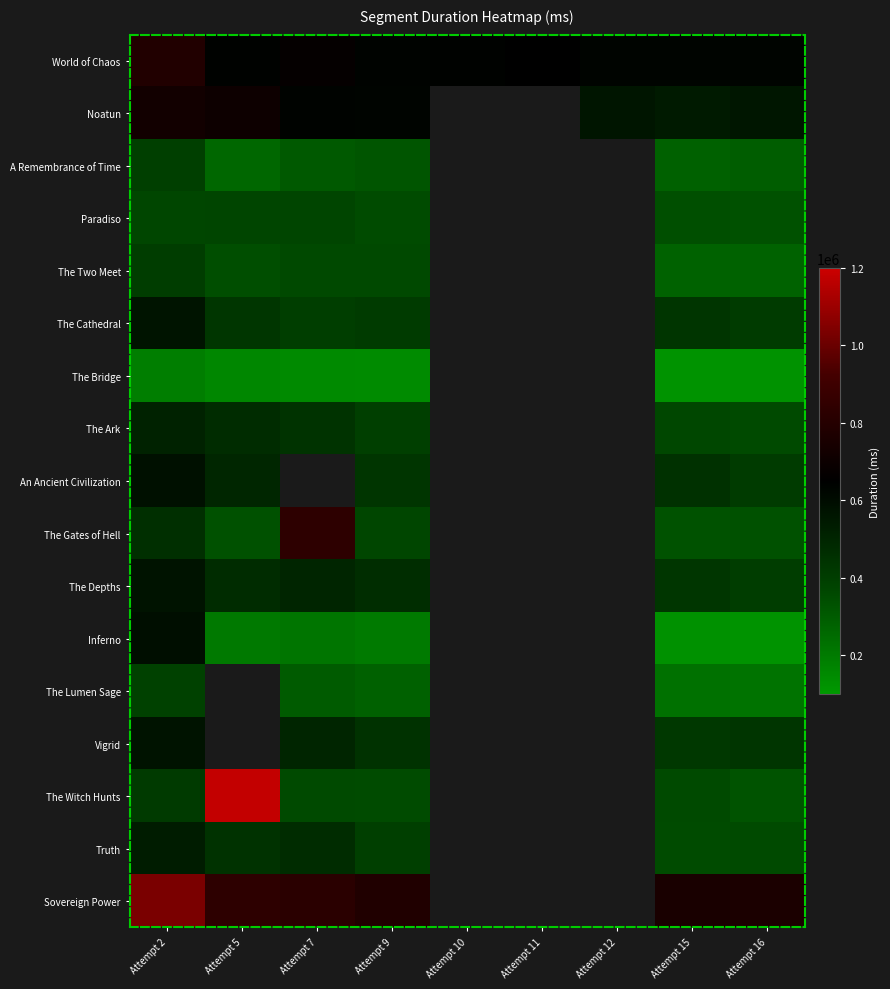

At Attempt 16, list the series in order from largest to smallest.

Sovereign Power, World of Chaos, Noatun, Vigrid, An Ancient Civilization, The Cathedral, The Depths, The Ark, Truth, The Gates of Hell, Paradiso, The Witch Hunts, A Remembrance of Time, The Two Meet, The Lumen Sage, The Bridge, Inferno